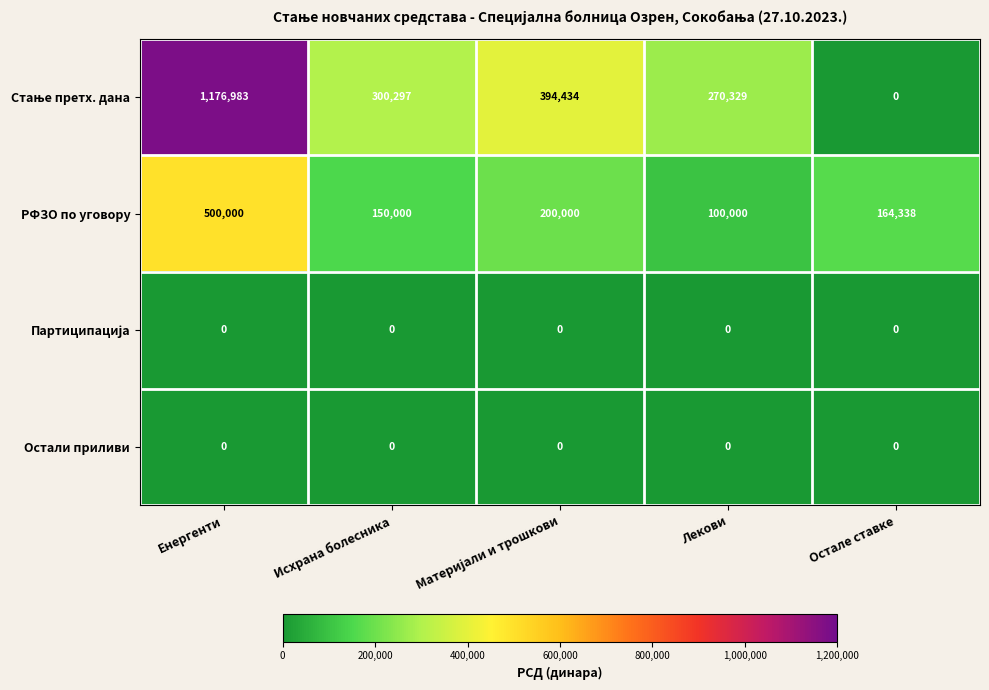

What is the spread (max minus min) of values at Лекови?

270329